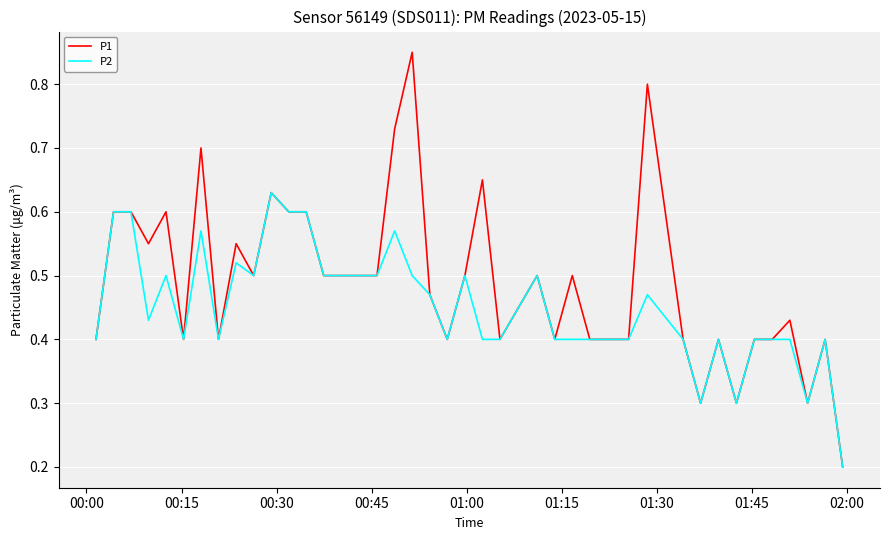

Which series has the widest spread of values?

P1